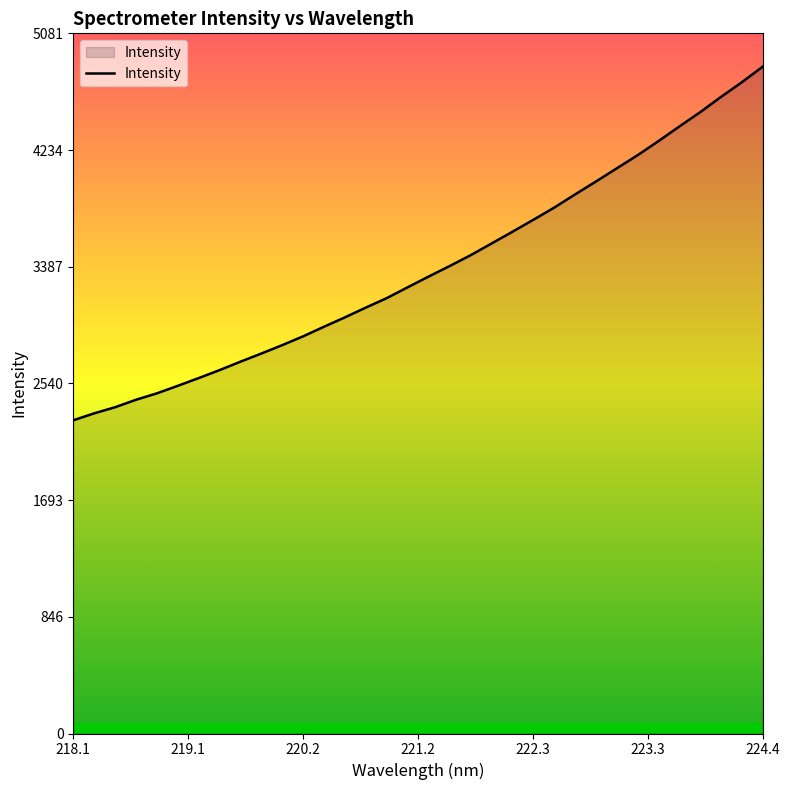

What is the maximum value shown in the chart?

4839.9